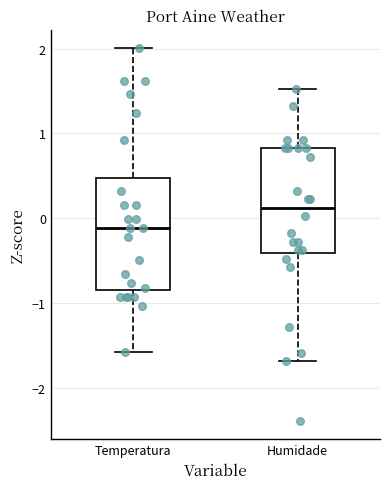

Reading left to right, read every box against the y-axis: the position of its median line, the range the box covers, and the ends of its whiskers. The values are not printed on the chart, so give them approximately, as read against the axis.

Temperatura: median -0.1, box -0.8 to 0.5, whiskers -1.6 to 2.0
Humidade: median 0.1, box -0.4 to 0.8, whiskers -1.7 to 1.5